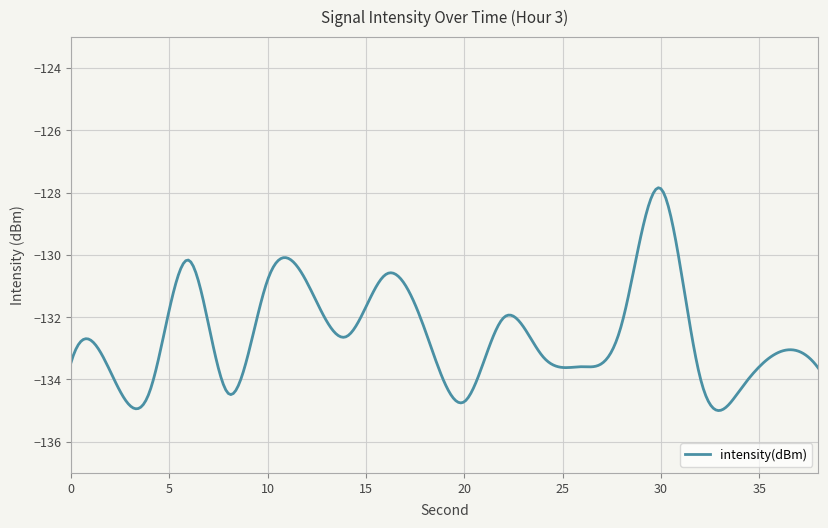

What is the smallest value displayed?

-135.0